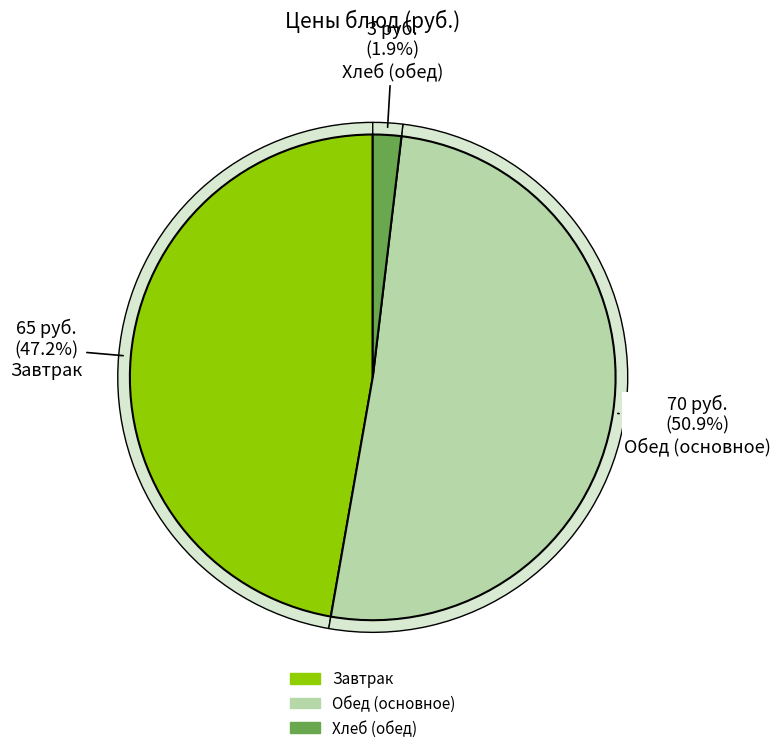

Is it true that Биточки рыбные is 28% of the pie?

False